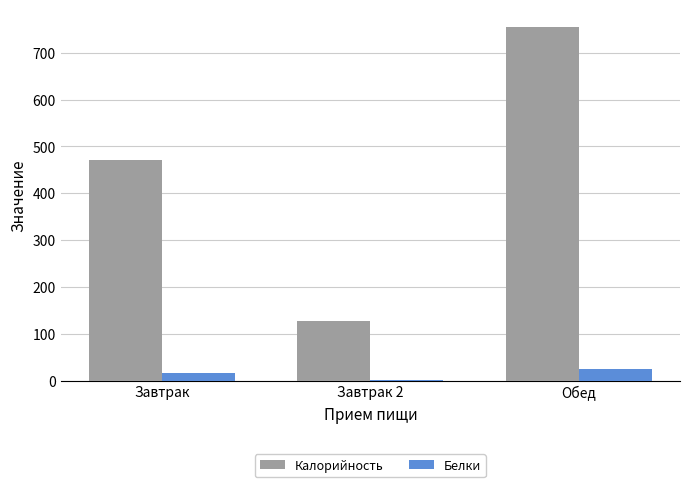

Which series has the widest spread of values?

Калорийность